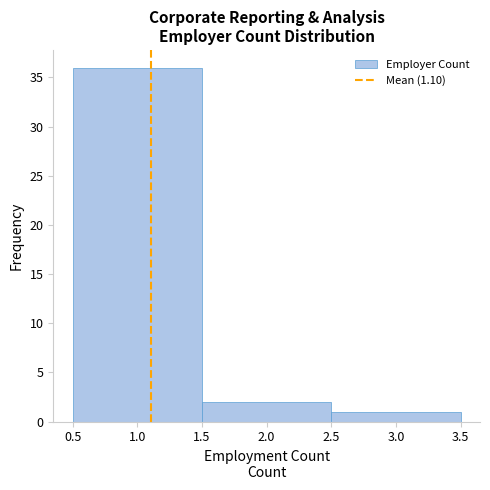

Reading left to right, list every bar in this chart as the range it spans on the x-axis followed by its height. The values are not printed on the chart, so give them approximately, as read against the axis.

0.5 to 1.5: 36
1.5 to 2.5: 2
2.5 to 3.5: 1